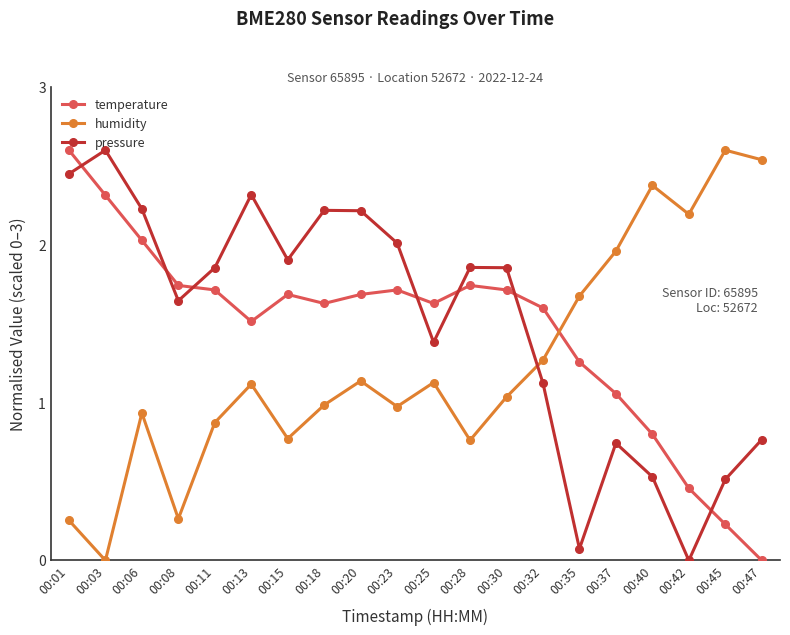

At which label does temperature reach its peak?

00:01